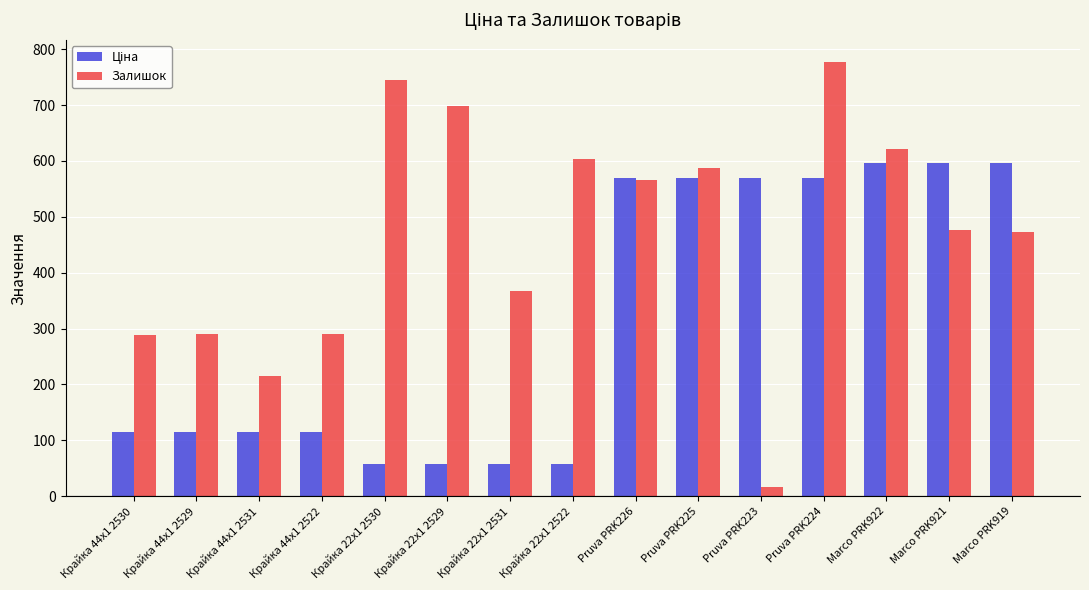

What is the smallest value displayed?

17.0